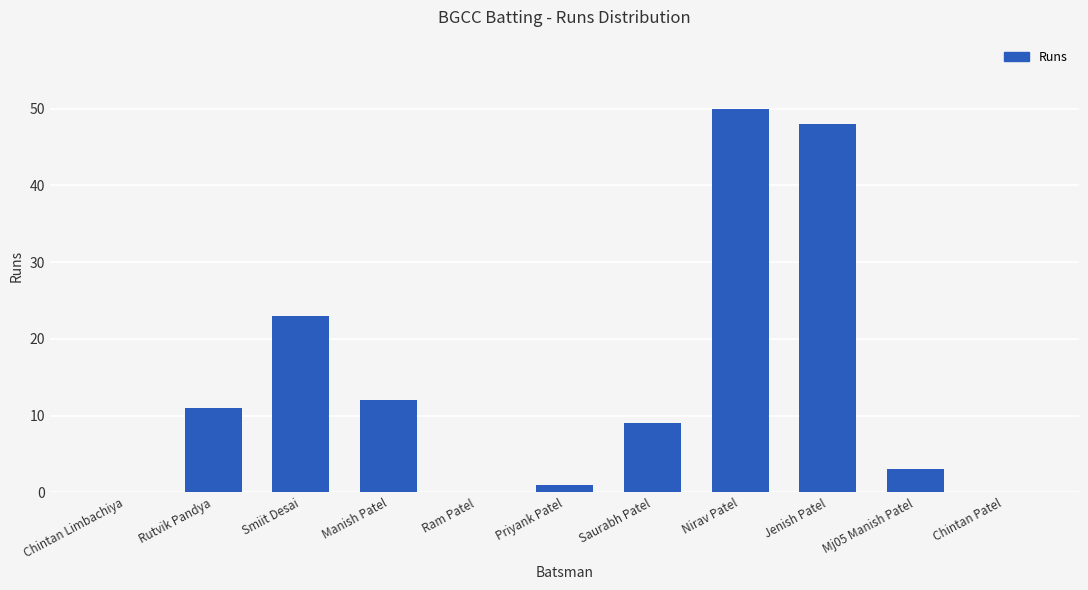

Between Manish Patel and Chintan Patel, which is larger?

Manish Patel